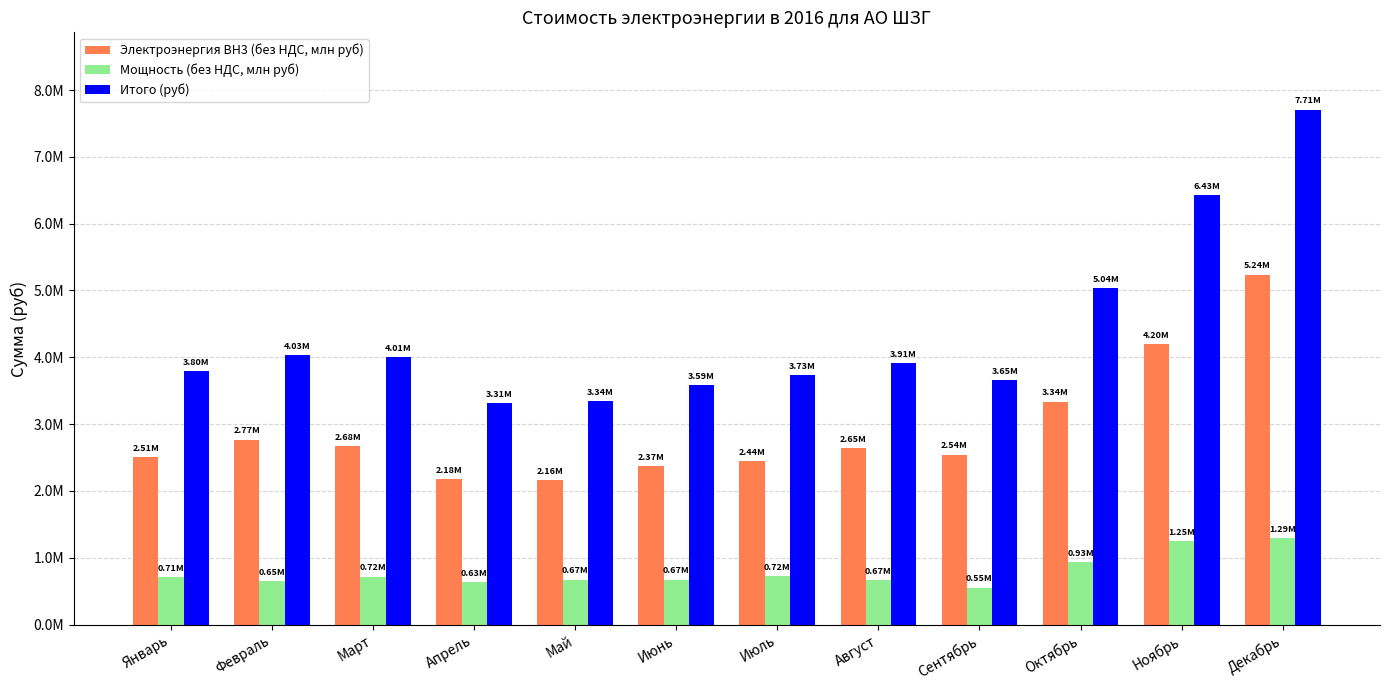

What are all the series names shown in the legend?

Электроэнергия ВН3 (без НДС, млн руб), Мощность (без НДС, млн руб), Итого (руб)